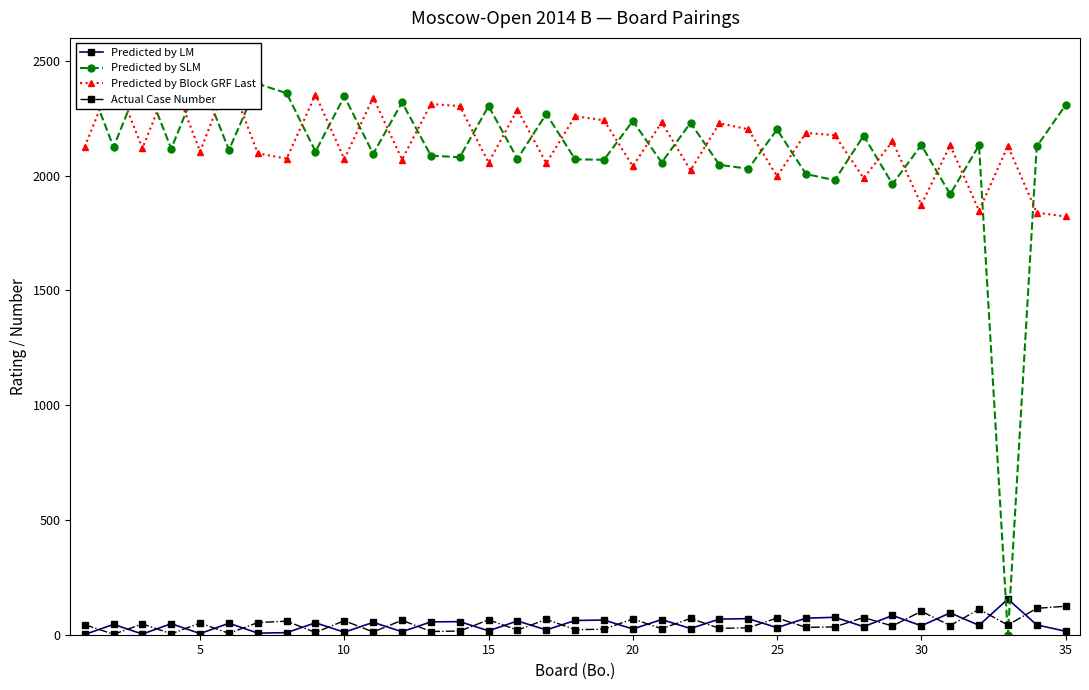

What is the maximum value for Actual Case Number?

124